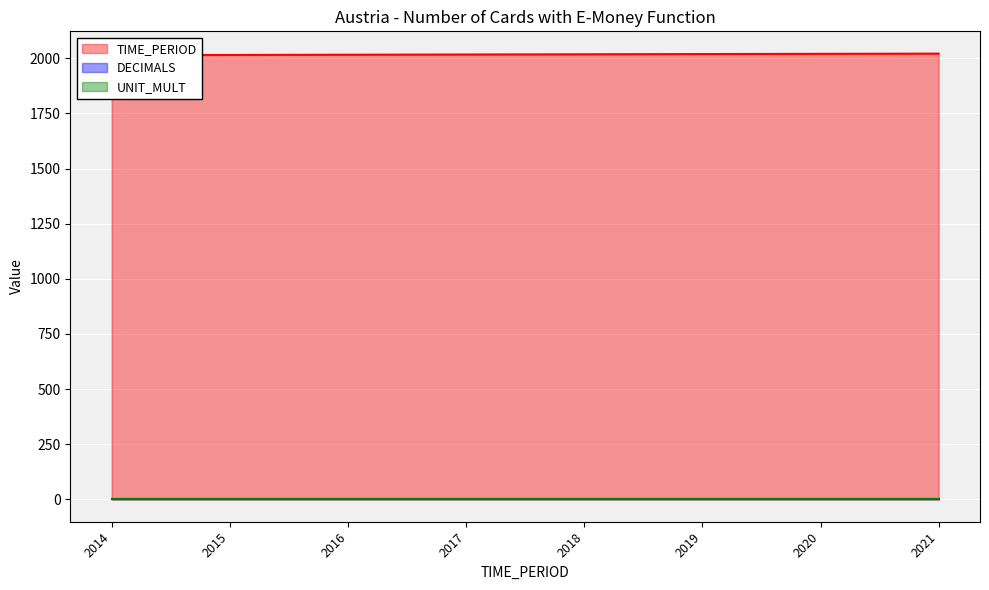

Which has a higher value, 2020 or 2017?

2020